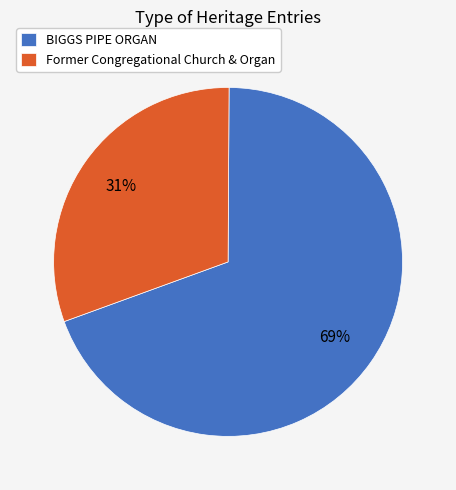

What is the largest slice in the pie chart?

BIGGS PIPE ORGAN